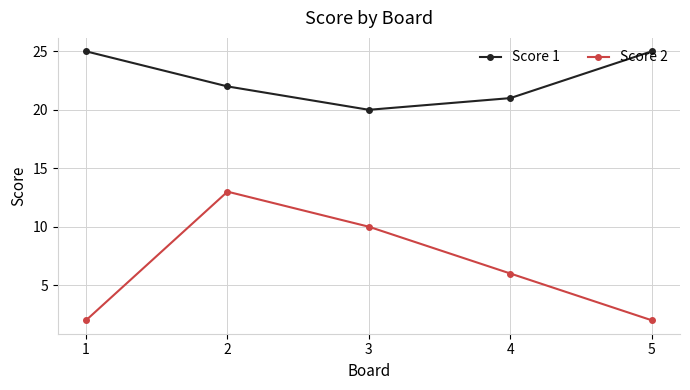

Reading right to left, list all the values displayed in this chart.

Score 1: 5=25	4=21	3=20	2=22	1=25
Score 2: 5=2	4=6	3=10	2=13	1=2